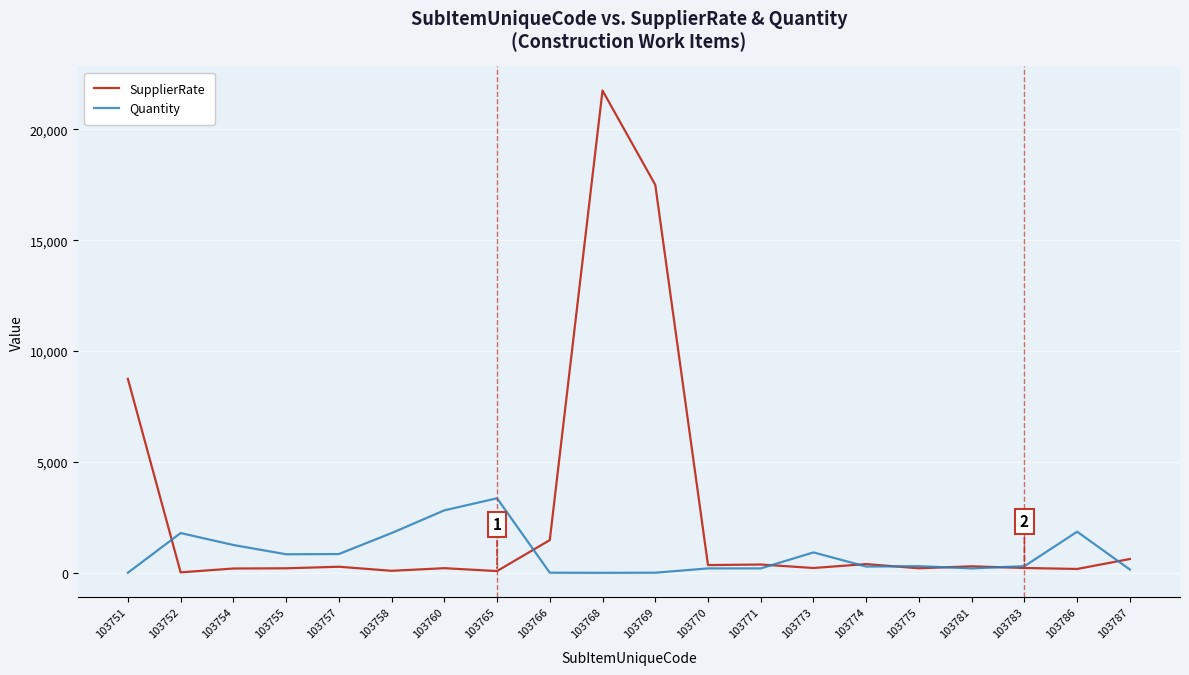

What are all the series names shown in the legend?

SupplierRate, Quantity